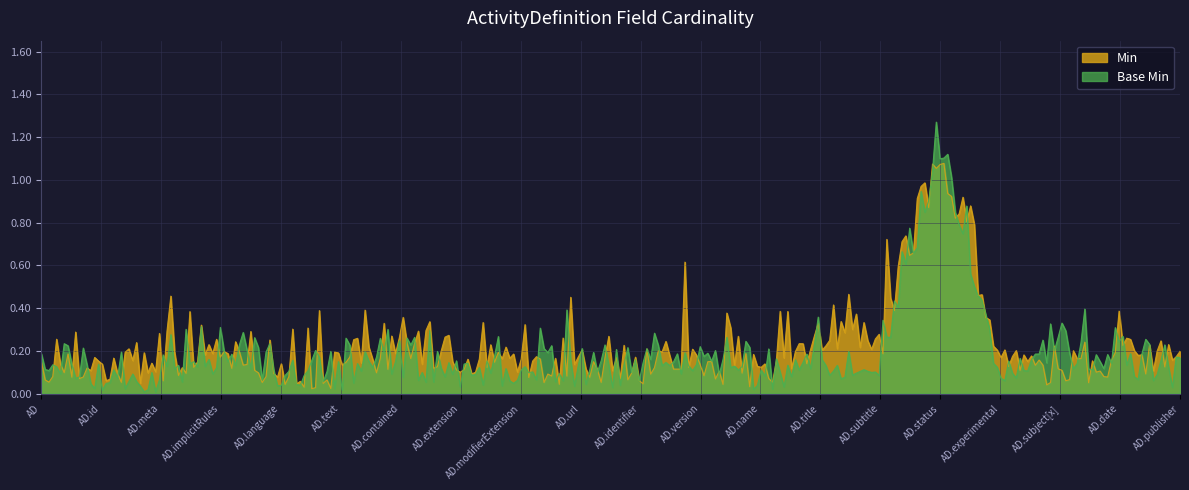

At ActivityDefinition.version, list the series in order from smallest to largest.

Min, Base Min